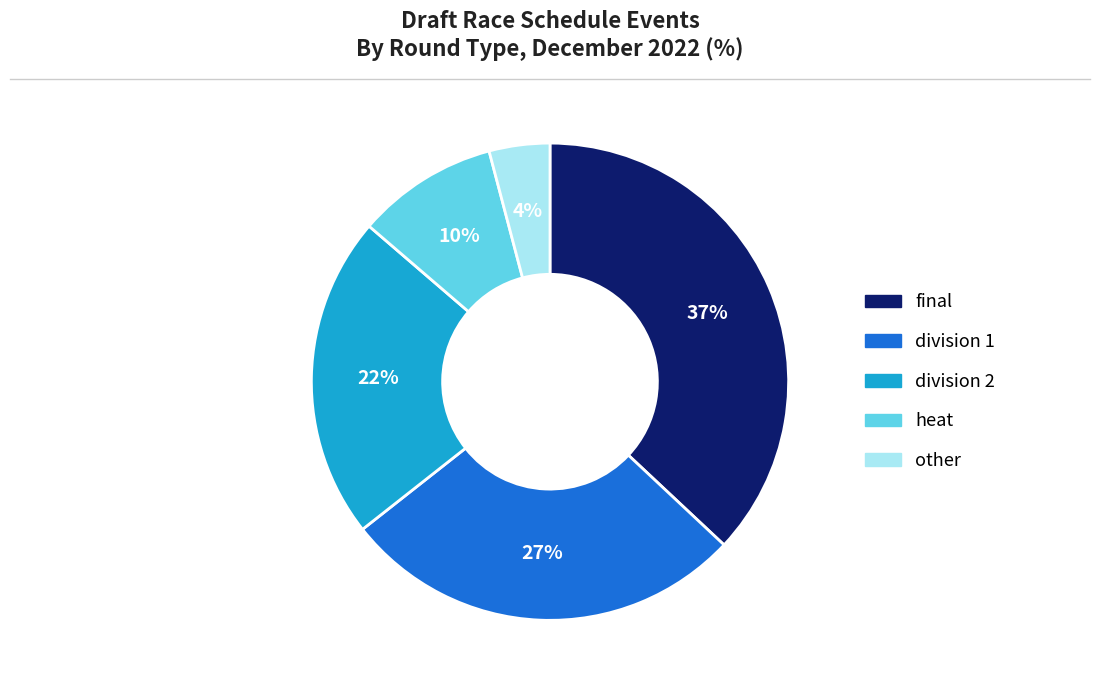

To the nearest percent, what is the average slice percentage?

20%